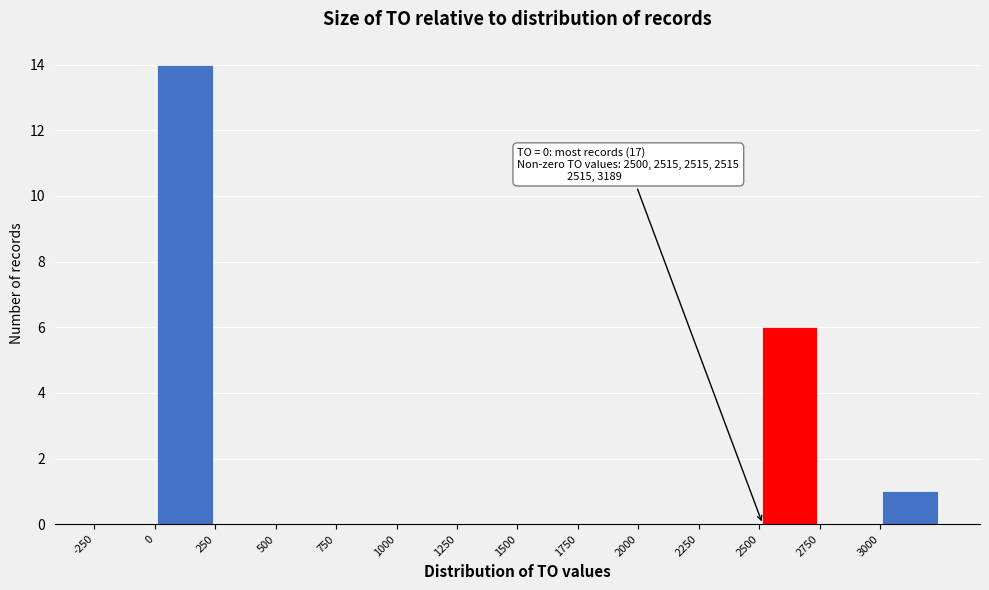

Over which range of the x-axis is the bar tallest?

0 to 250